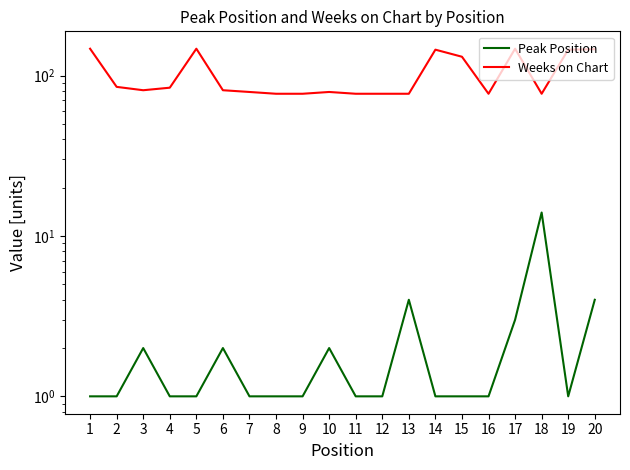

Does the chart display data point markers on the line(s)?

No